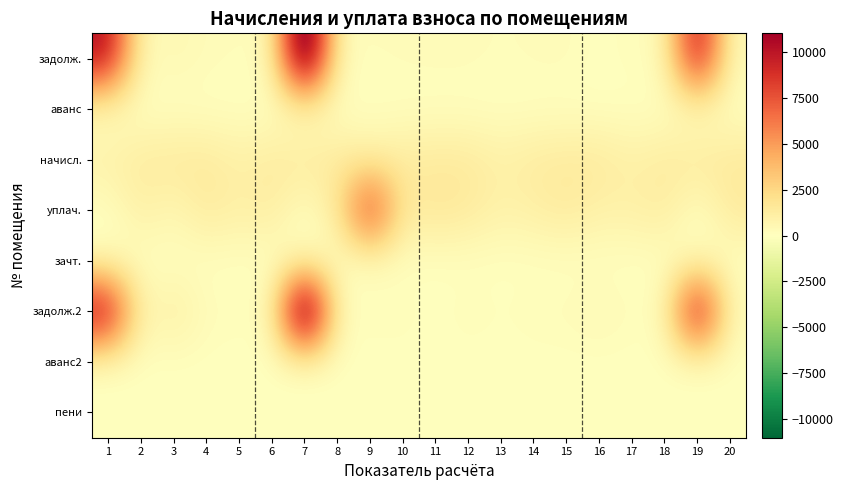

Reading right to left, extract all data points from this chart.

задолж.: 20=242.7	19=10968.8	18=218.9	17=164.3	16=0.0	15=238.0	14=217.8	13=145.1	12=238.0	11=239.4	10=216.8	9=164.8	8=238.0	7=15659.1	6=218.4	5=164.2	4=239.6	3=485.6	2=220.7	1=10577.6
аванс: 20=0.0	19=0.0	18=0.0	17=0.0	16=8.0	15=0.0	14=0.0	13=0.0	12=0.0	11=0.0	10=0.0	9=0.0	8=0.0	7=0.0	6=0.0	5=0.0	4=0.0	3=0.0	2=0.0	1=0.0
начисл.: 20=1456.4	19=1437.4	18=1313.3	17=985.8	16=1431.0	15=1427.8	14=1307.0	13=979.4	12=1427.8	11=1437.4	10=1300.6	9=989.0	8=1427.8	7=1440.5	6=1310.2	5=985.8	4=1437.4	3=1453.3	2=1322.9	1=973.1
уплач.: 20=1456.4	19=0.0	18=1313.3	17=985.8	16=950.0	15=1427.8	14=1089.2	13=863.2	12=1427.8	11=1677.6	10=1300.6	9=9395.3	8=1427.8	7=0.0	6=1310.2	5=985.8	4=1437.4	3=492.3	2=1102.4	1=0.0
зачт.: 20=0.0	19=0.0	18=0.0	17=0.0	16=0.0	15=0.0	14=0.0	13=0.0	12=0.0	11=0.0	10=0.0	9=0.0	8=0.0	7=0.0	6=0.0	5=0.0	4=0.0	3=0.0	2=0.0	1=0.0
задолж.2: 20=242.7	19=11911.7	18=218.9	17=164.3	16=477.5	15=238.0	14=217.8	13=71.6	12=238.0	11=0.0	10=216.8	9=166.2	8=238.0	7=16689.7	6=218.4	5=164.2	4=239.6	3=1219.9	2=441.2	1=11273.8
аванс2: 20=0.0	19=0.0	18=0.0	17=0.0	16=0.0	15=0.0	14=0.0	13=0.0	12=0.0	11=0.9	10=0.0	9=0.0	8=0.0	7=0.0	6=0.0	5=0.0	4=0.0	3=0.0	2=0.0	1=0.0
пени: 20=0.0	19=0.0	18=1.2	17=0.0	16=0.0	15=0.0	14=0.0	13=0.0	12=0.0	11=0.0	10=0.0	9=0.5	8=0.0	7=0.0	6=0.0	5=0.0	4=0.0	3=0.0	2=0.0	1=0.0